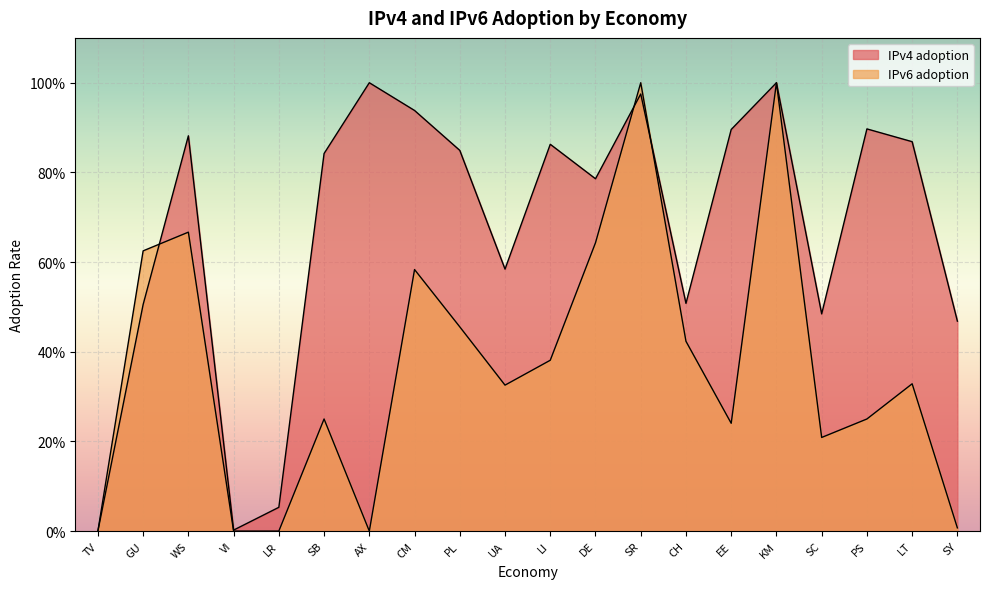

What is the difference between the maximum and minimum values in the IPv4 adoption series?

1.0